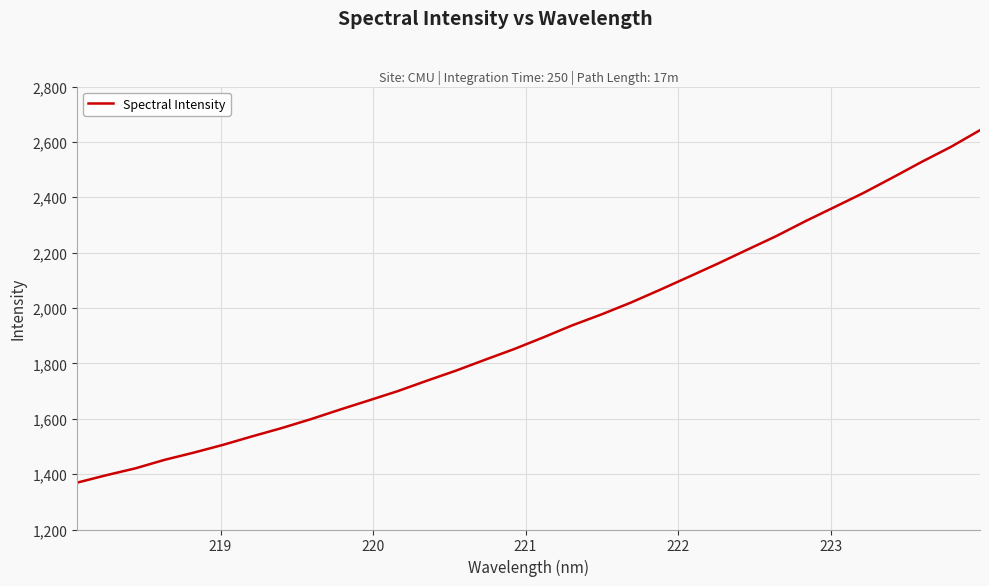

What is the minimum value shown in the chart?

1369.3